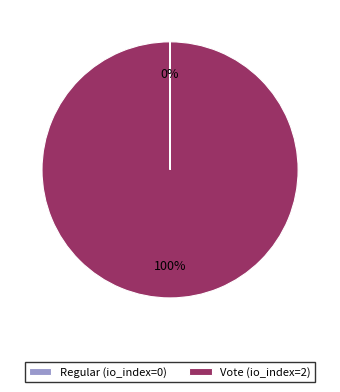

What percentage is the Vote (io_index=2) slice, to the nearest percent?

100%